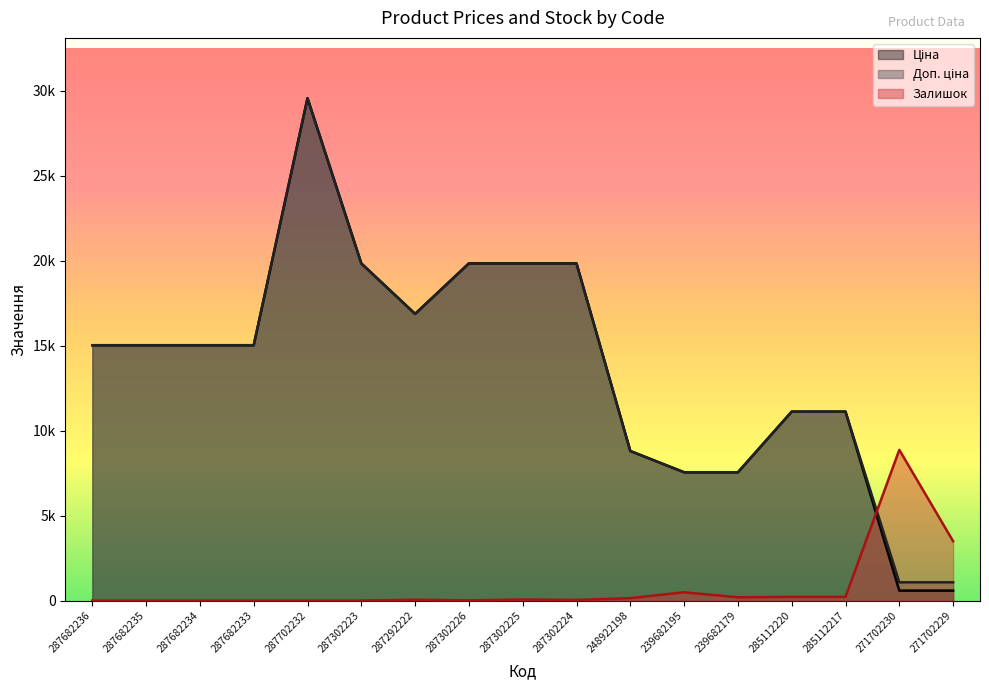

At which label does Доп. ціна reach its peak?

287702232